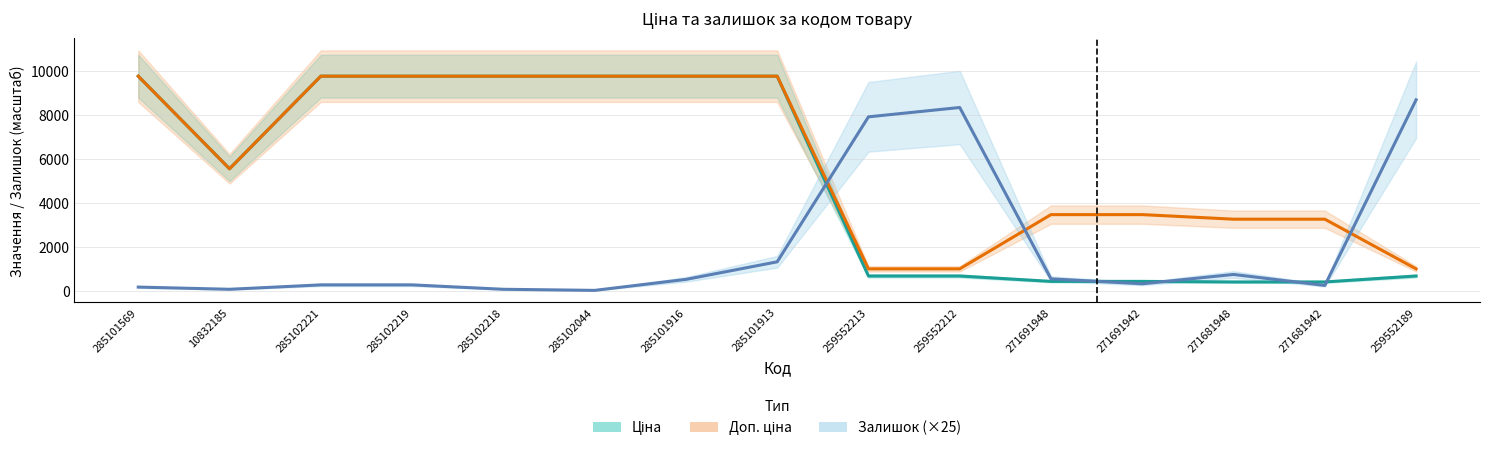

At which label is Доп. ціна closest to 5389?

10832185